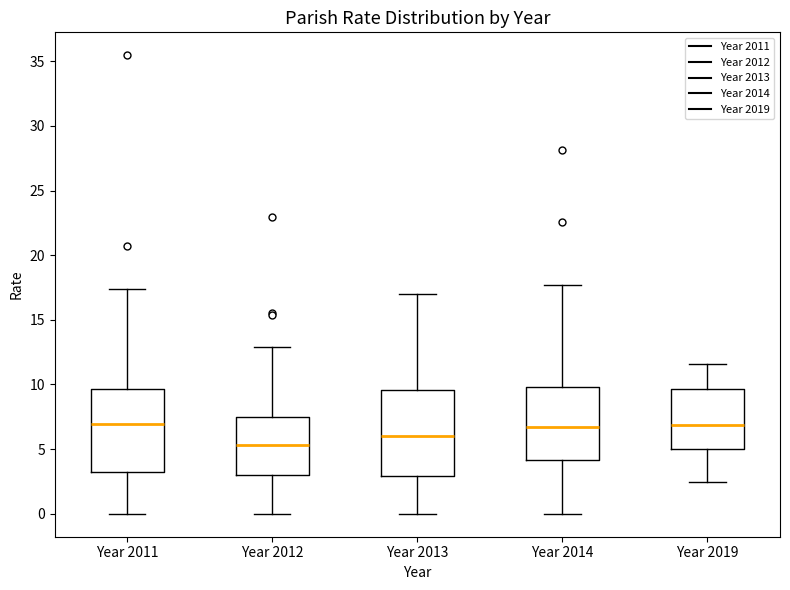

Reading left to right, read every box against the y-axis: the position of its median line, the range the box covers, and the ends of its whiskers. The values are not printed on the chart, so give them approximately, as read against the axis.

Year 2011: median 7.0, box 3.0 to 9.5, whiskers 0.0 to 17.5
Year 2012: median 5.5, box 3.0 to 7.5, whiskers 0.0 to 13.0
Year 2013: median 6.0, box 3.0 to 9.5, whiskers 0.0 to 17.0
Year 2014: median 6.5, box 4.0 to 10.0, whiskers 0.0 to 17.5
Year 2019: median 7.0, box 5.0 to 9.5, whiskers 2.5 to 11.5